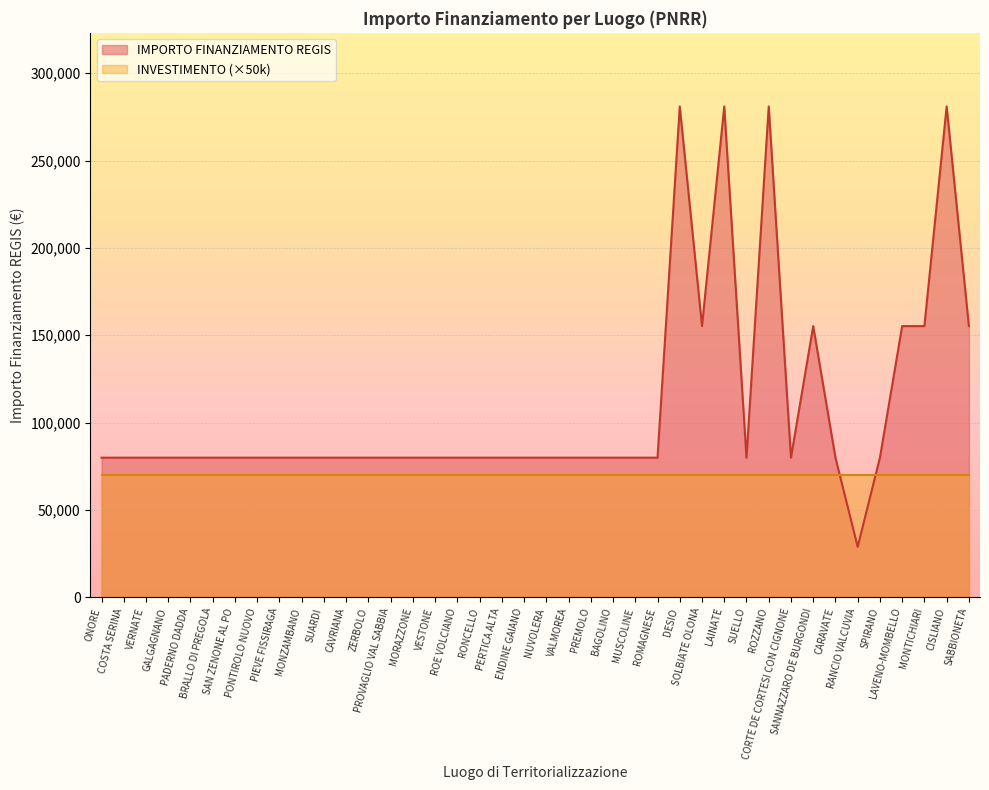

Does the chart display data point markers on the line(s)?

No